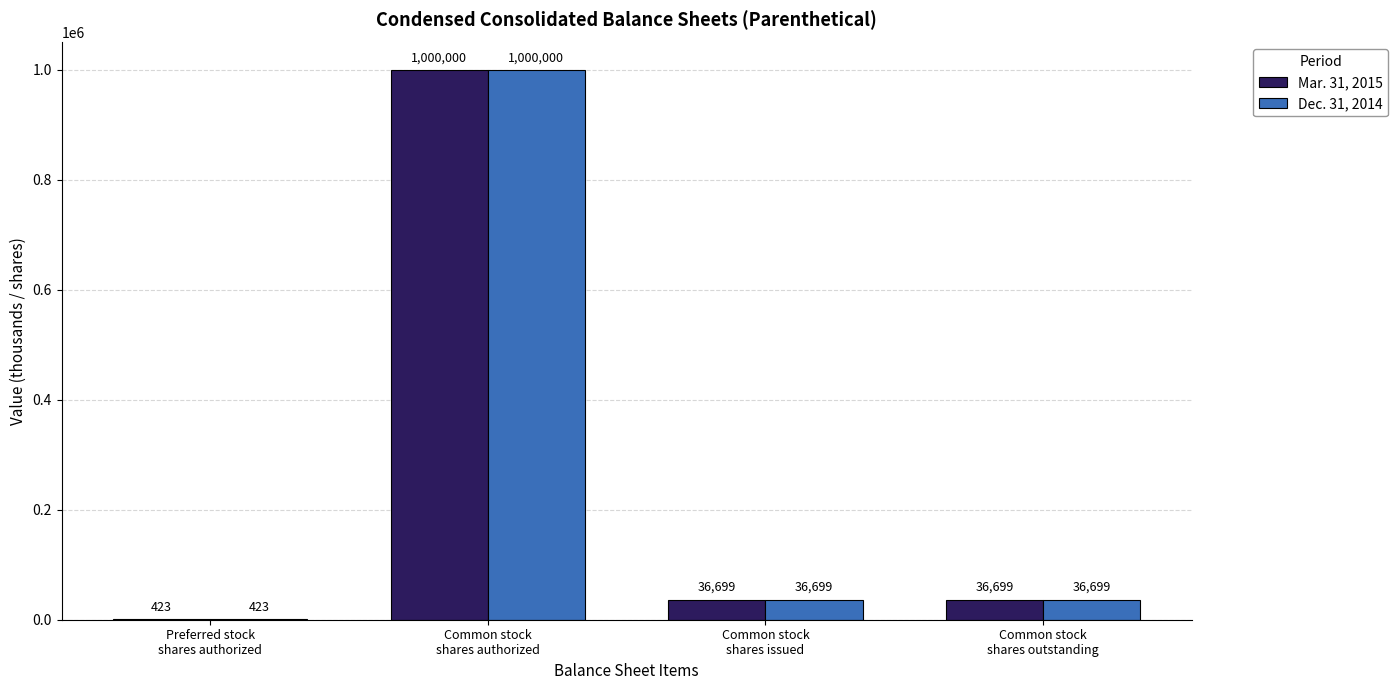

At which category is the sum across all series the highest?

Common stock
shares authorized